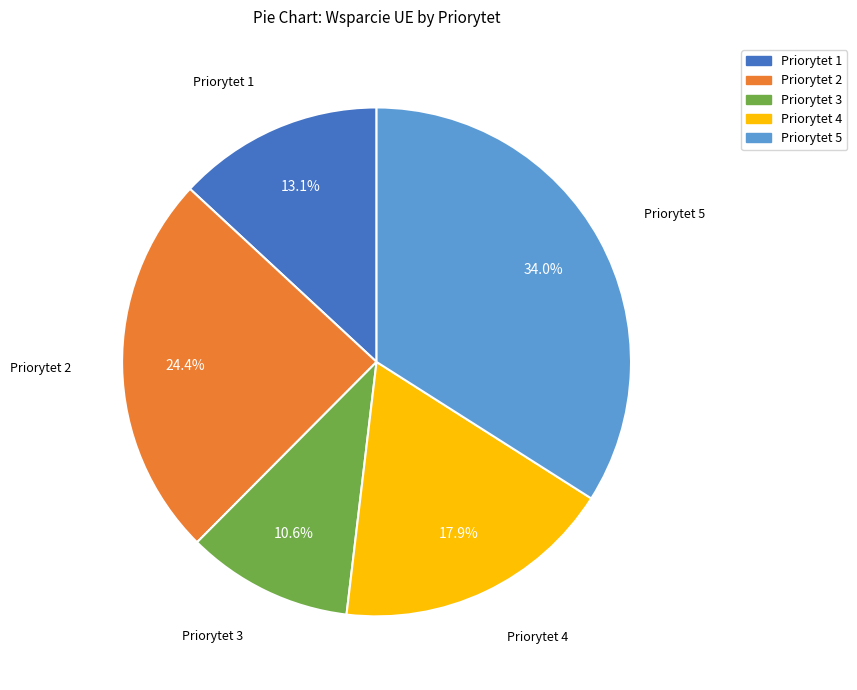

Which category has the biggest portion of the pie?

Priorytet 5